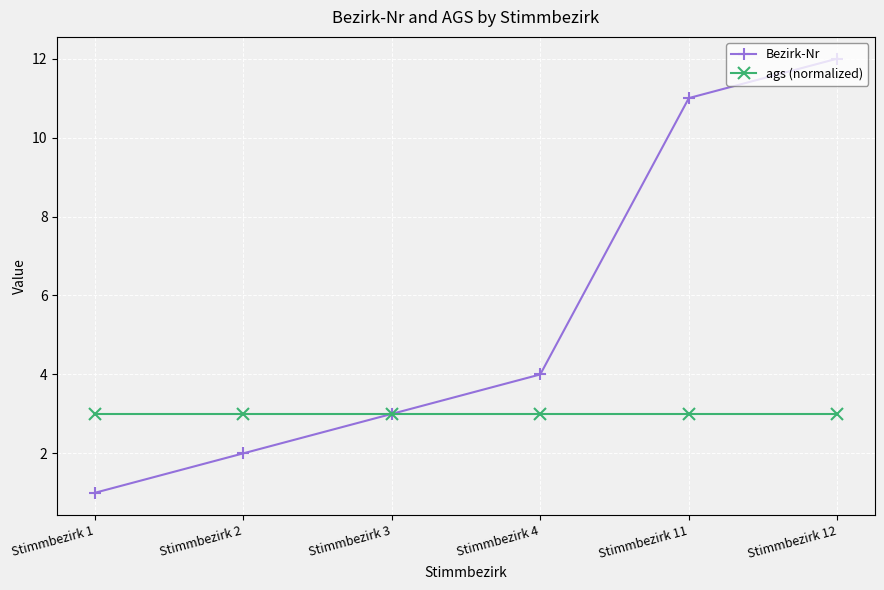

Between Stimmbezirk 1 and Stimmbezirk 4, which series saw the biggest shift?

Bezirk-Nr